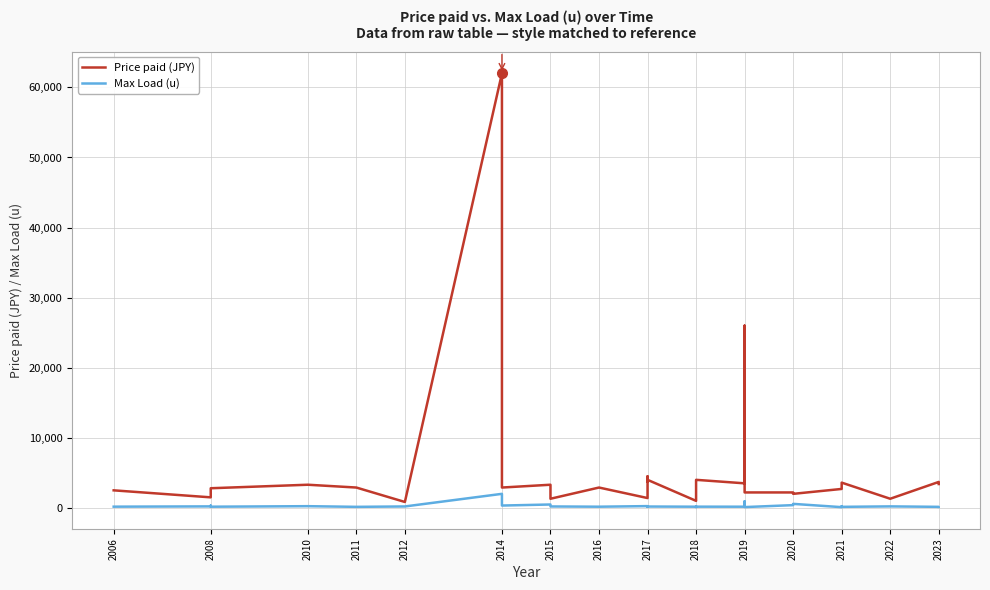

The Max Load (u) series shows 409 at 2021. True or false?

False